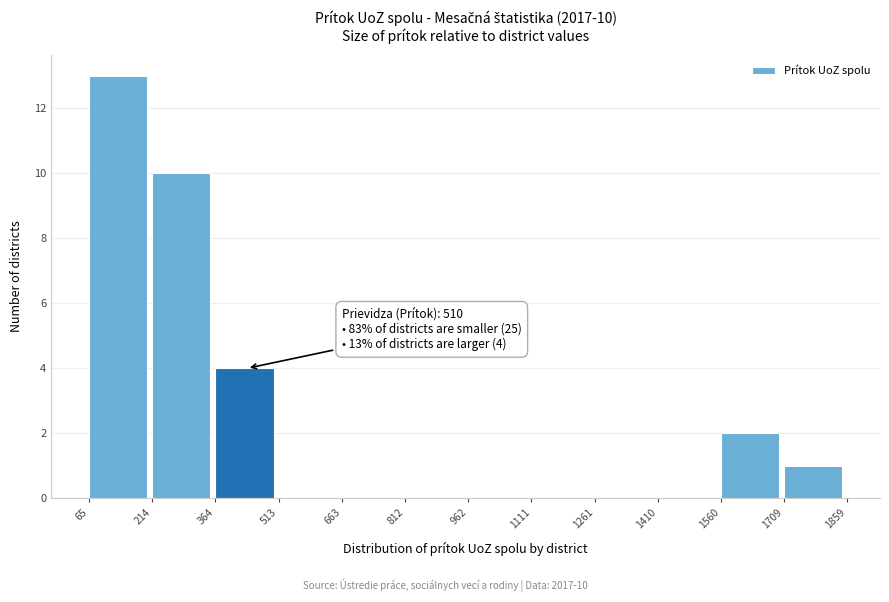

Over which range of the x-axis is the bar tallest?

65 to 214